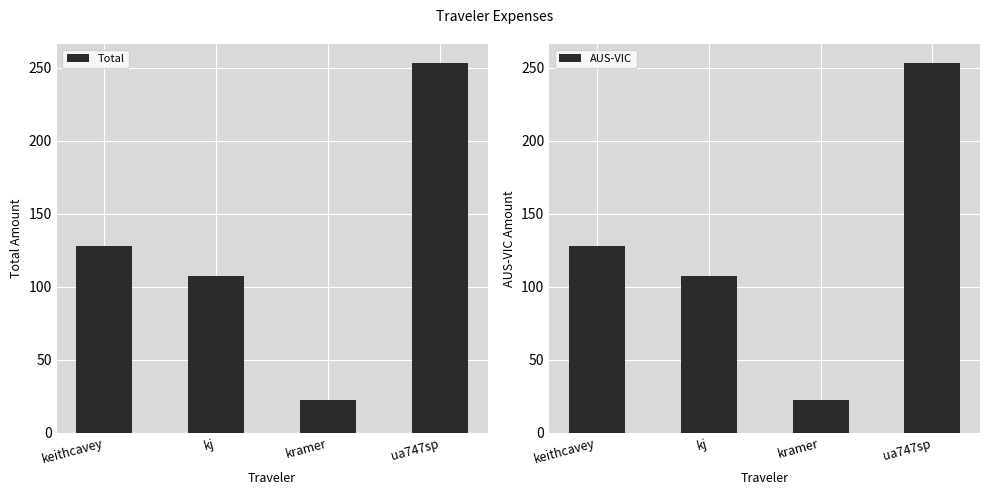

What is the label of the 3rd bar from the right?

kj